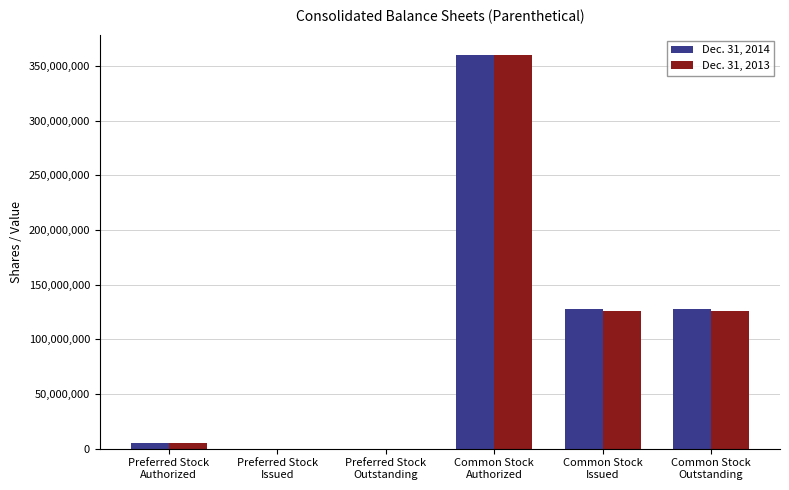

What is the maximum value shown in the chart?

360000000